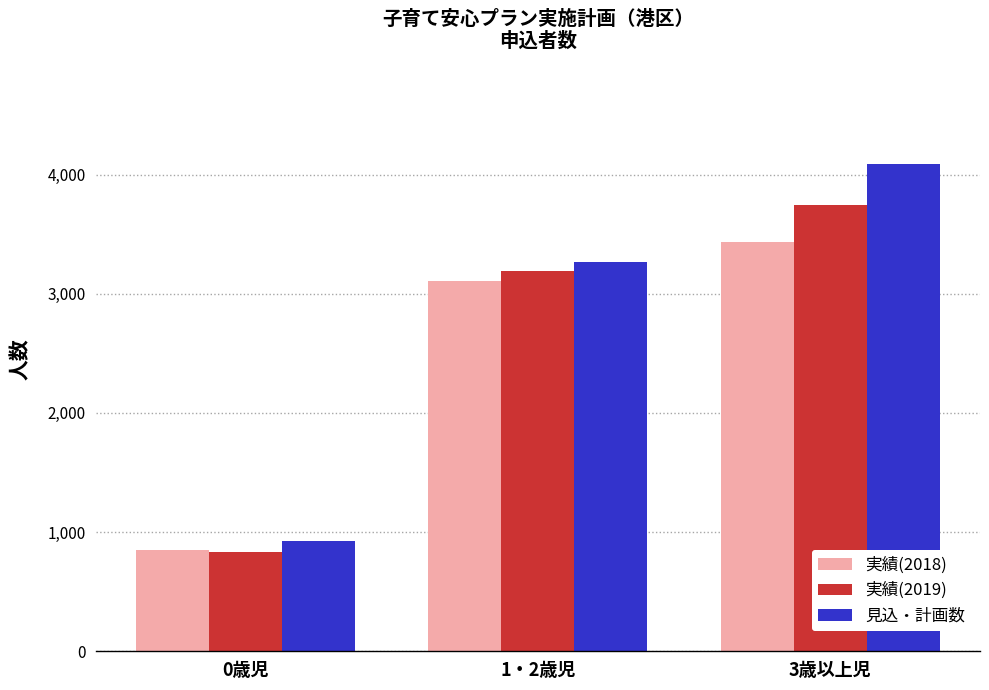

The value of 見込・計画数 at 1・2歳児 is 3267. True or false?

True